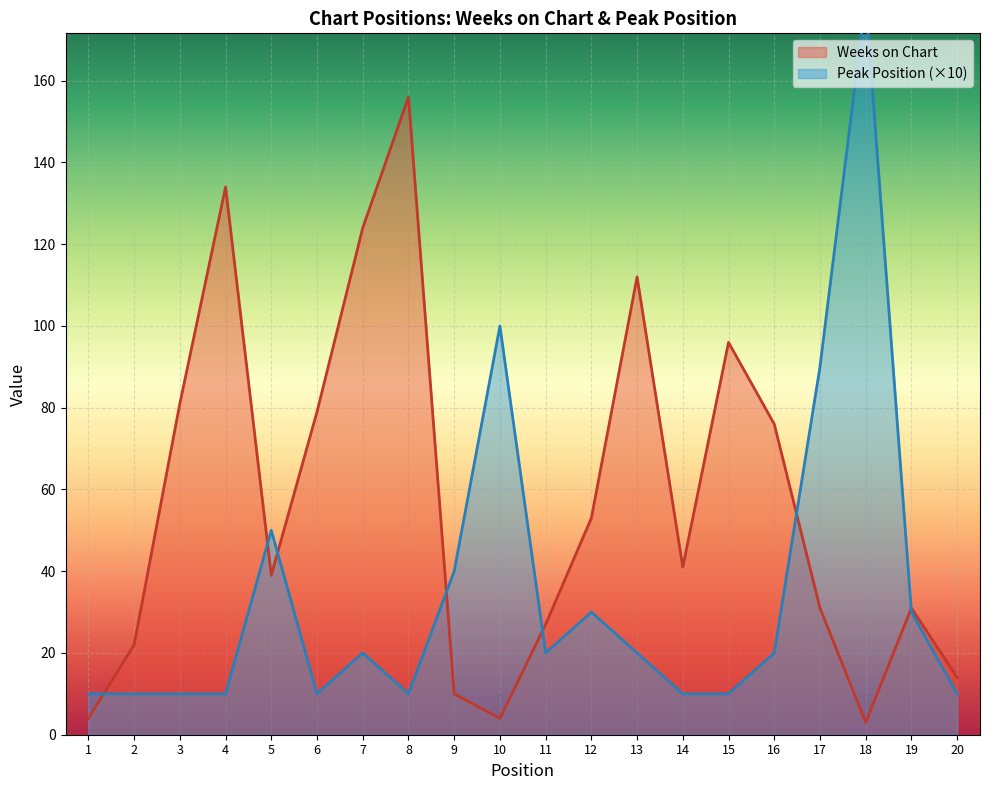

What is the approximate value of Weeks on Chart at 4?

134